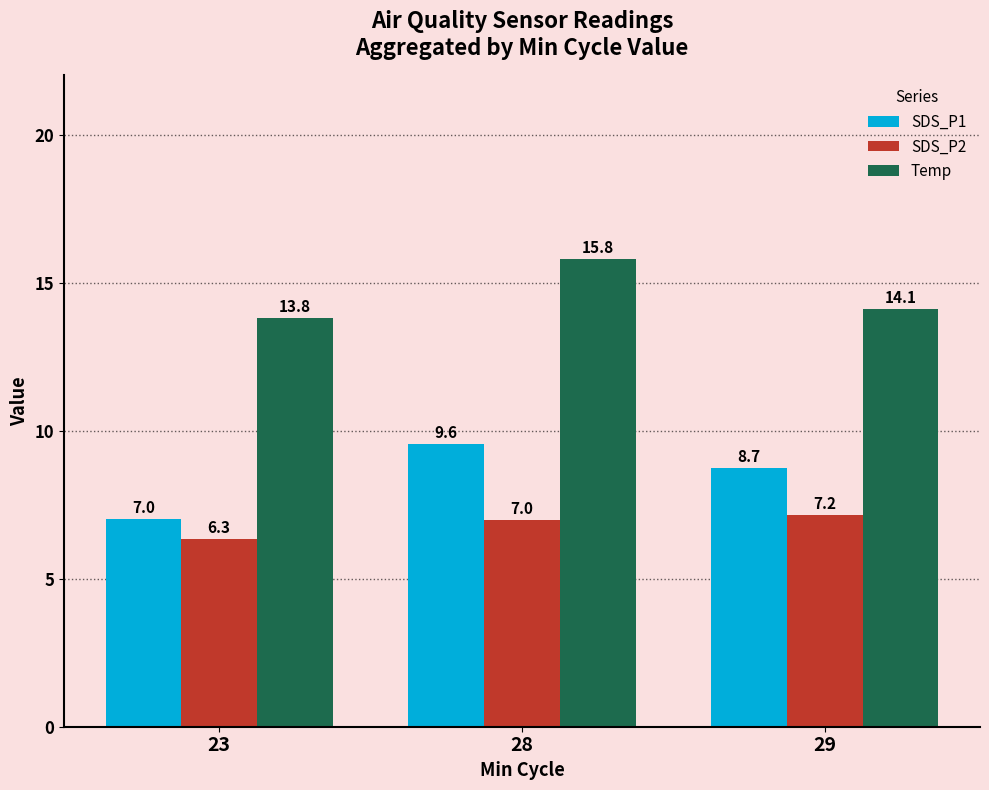

Reading right to left, what are all the values shown in this chart?

SDS_P1: 8.7	9.6	7.0
SDS_P2: 7.2	7.0	6.3
Temp: 14.1	15.8	13.8